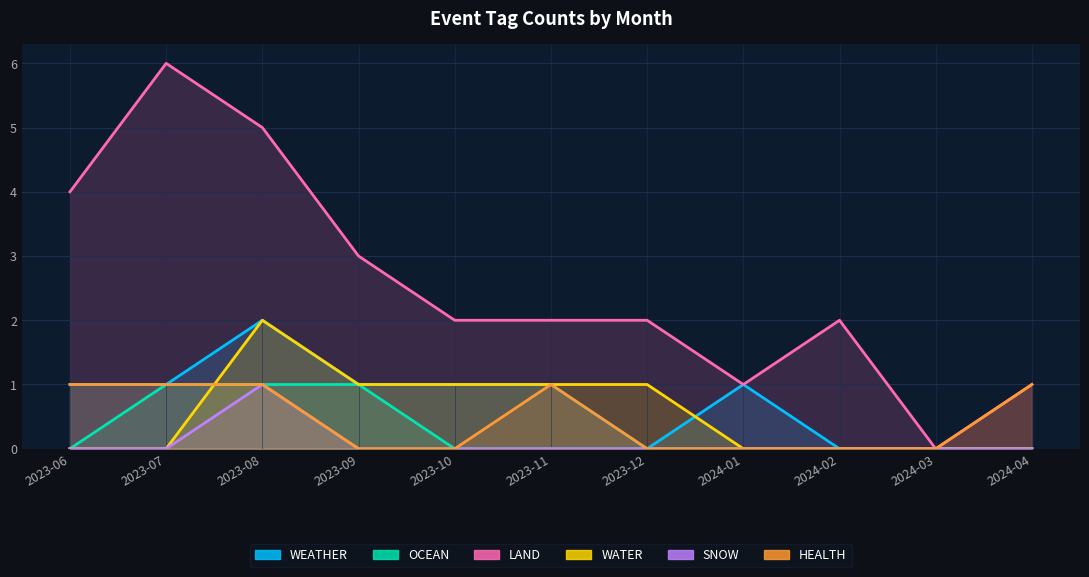

How many lines are shown in the chart?

6